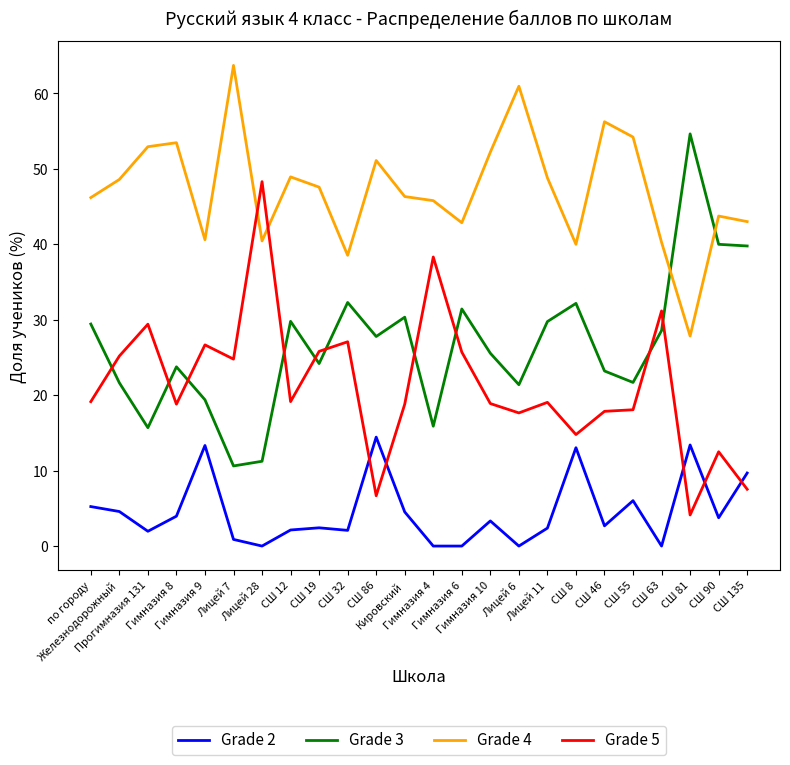

What is the greatest value displayed?

63.7